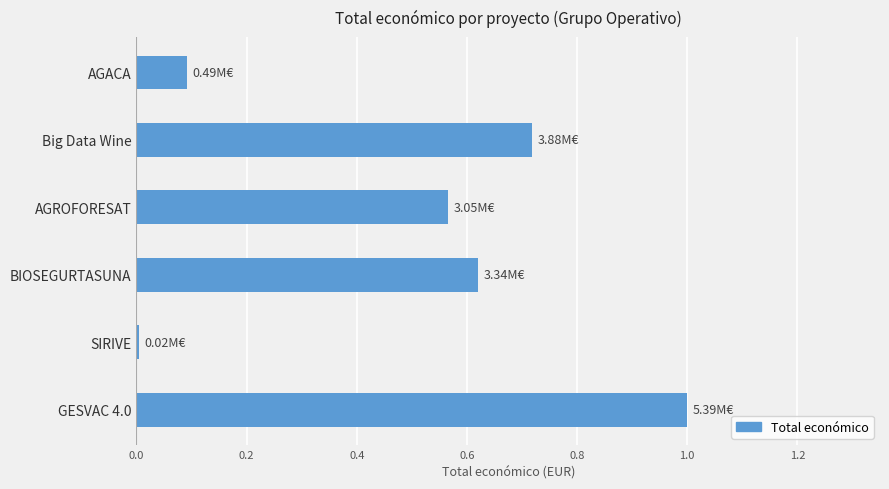

Which label corresponds to the smallest value in the chart?

SIRIVE